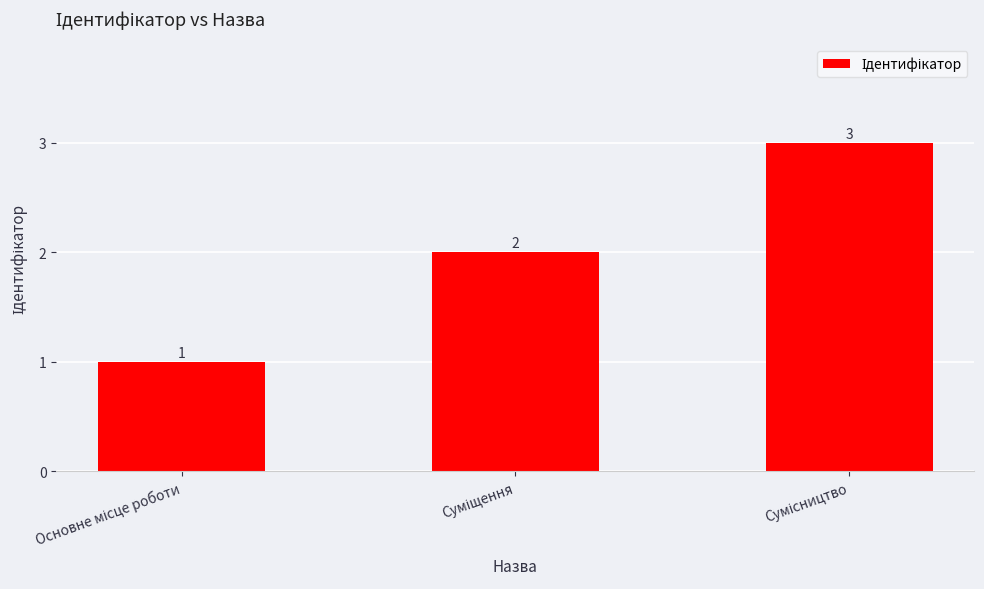

What is the value of the 2nd bar from the left?

2